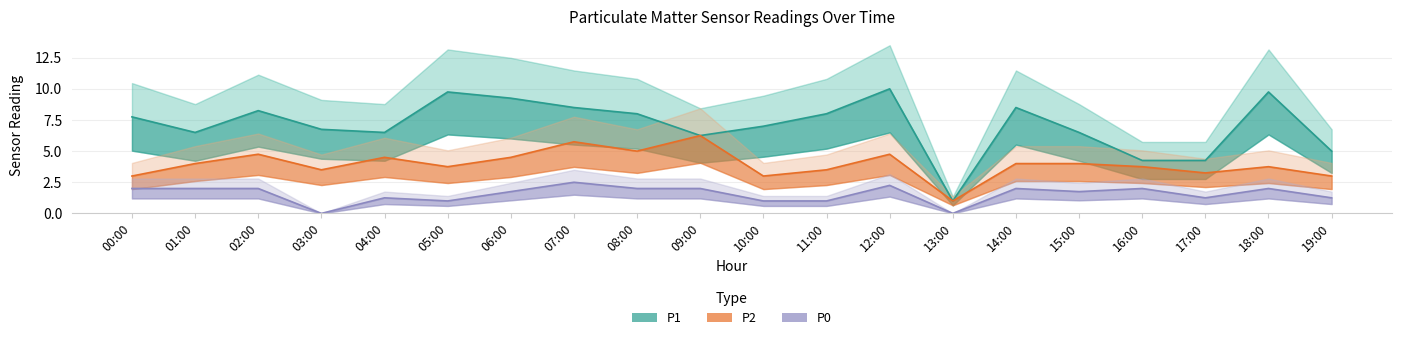

Is the value of P0 at 16:00 greater than the value of P2 at 02:00?

No